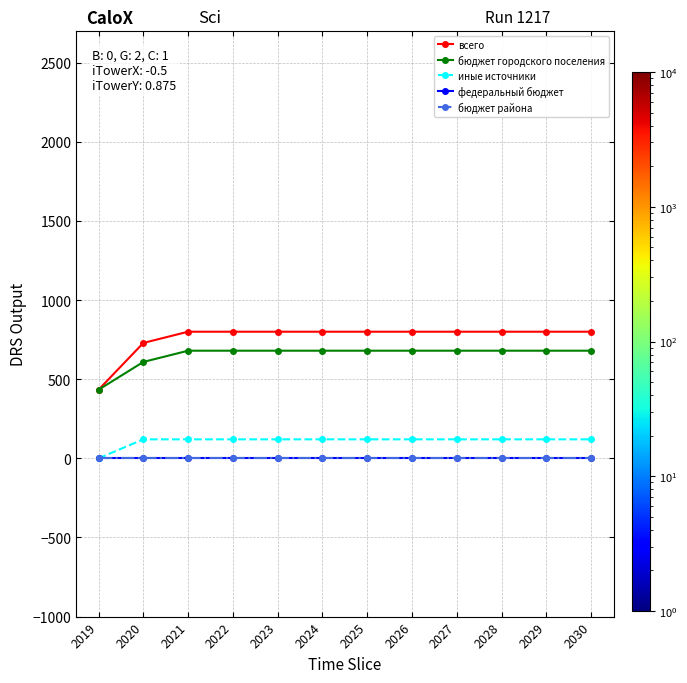

True or false: федеральный бюджет and всего intersect in this chart.

False